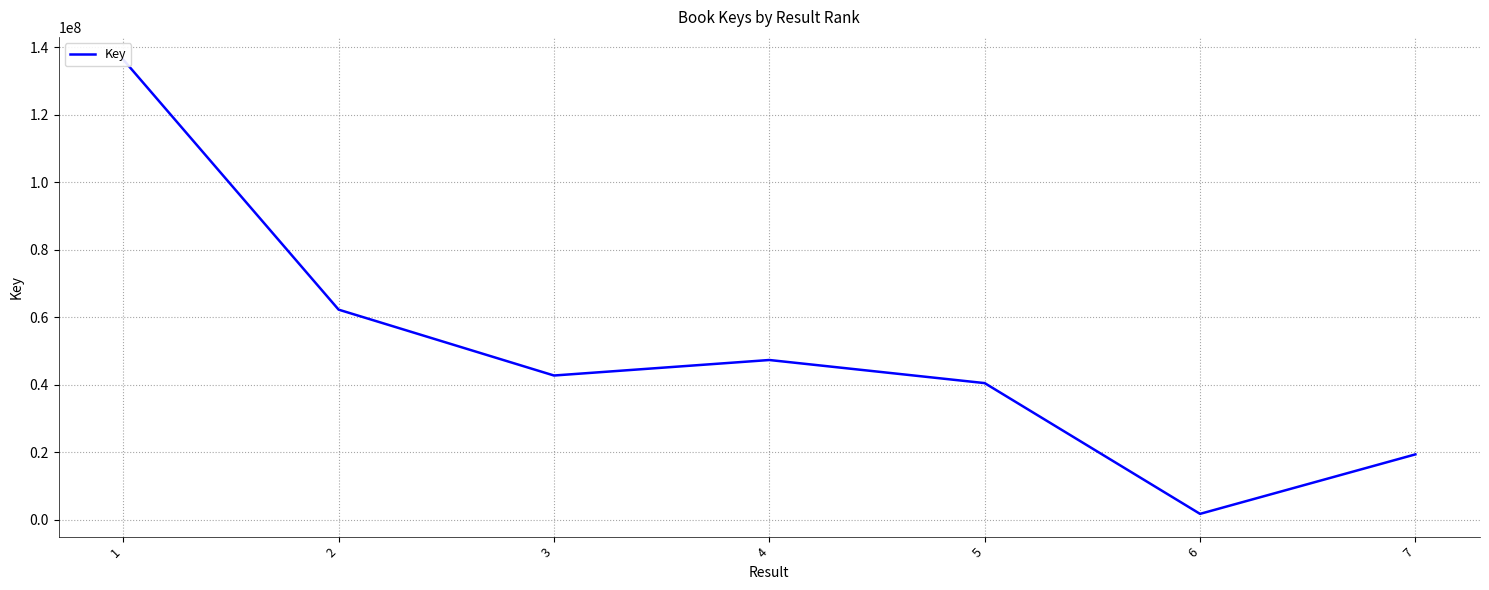

What is the minimum value shown in the chart?

1781809